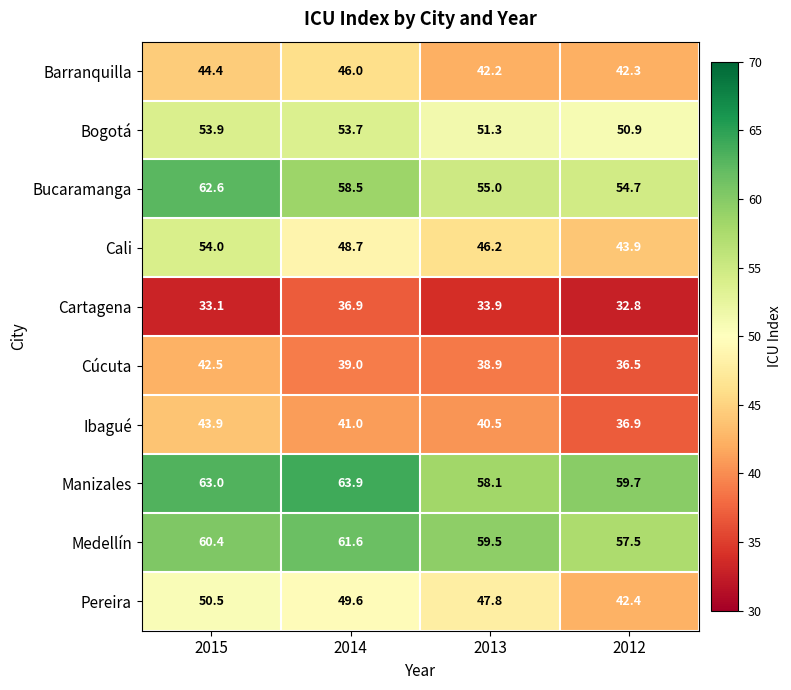

At which label is Pereira closest to 46?

2013